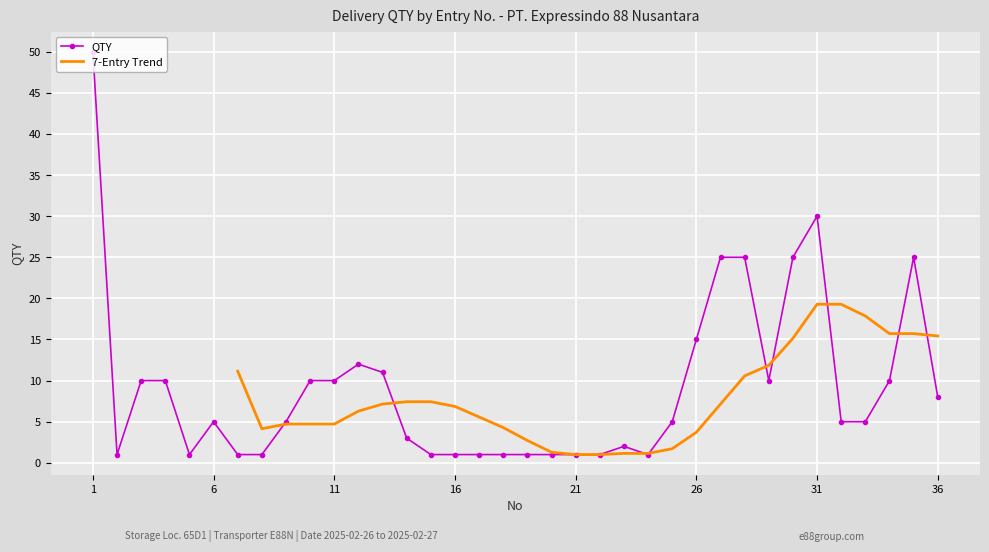

What is the difference between the second highest and minimum values?

29